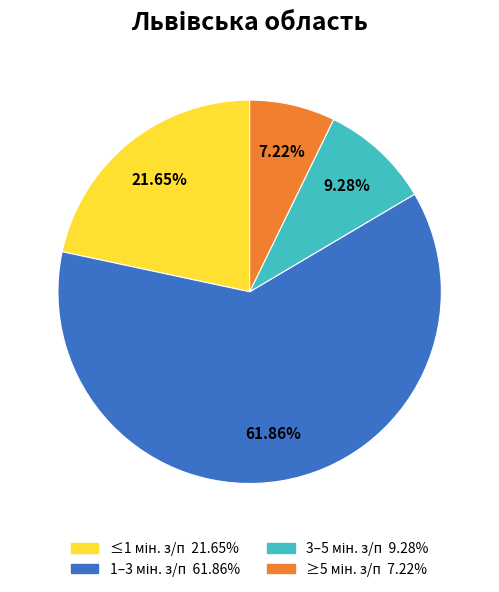

Does any single category account for the majority?

Yes